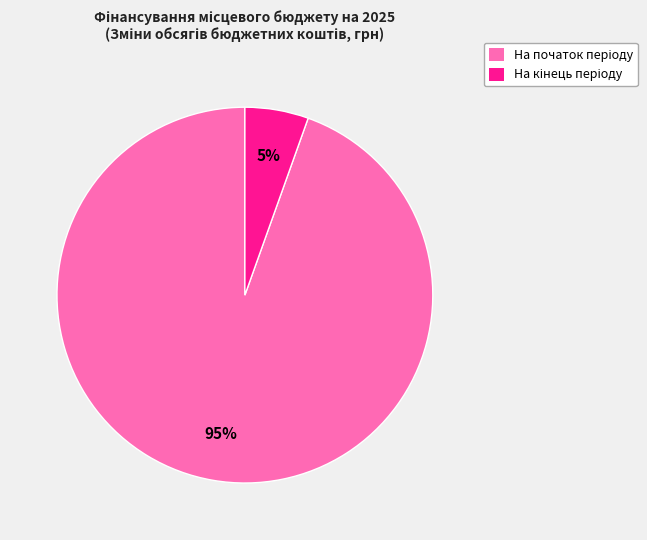

Does any single category account for the majority?

Yes